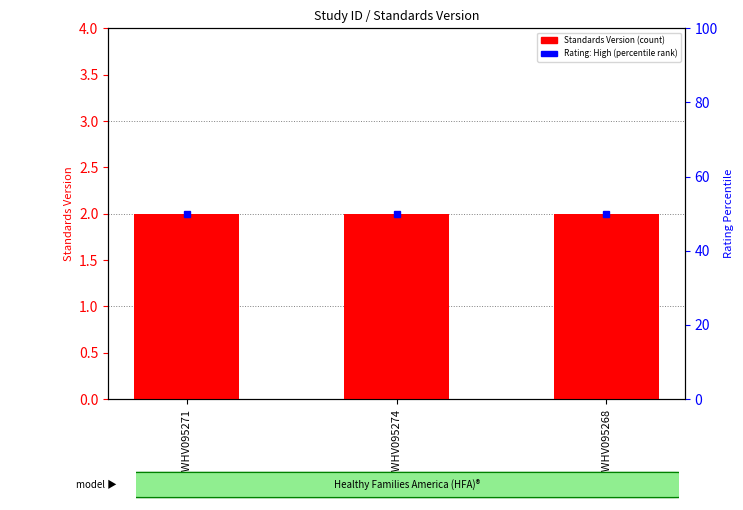

Which series has the largest total across all categories?

Rating: High (percentile rank)